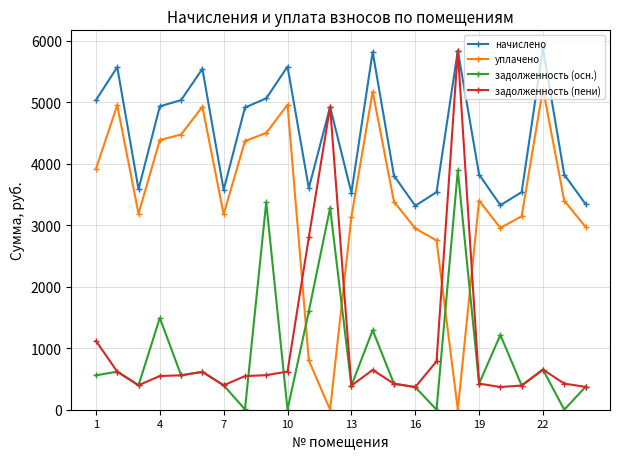

How many interior local peaks does the начислено series have?

7